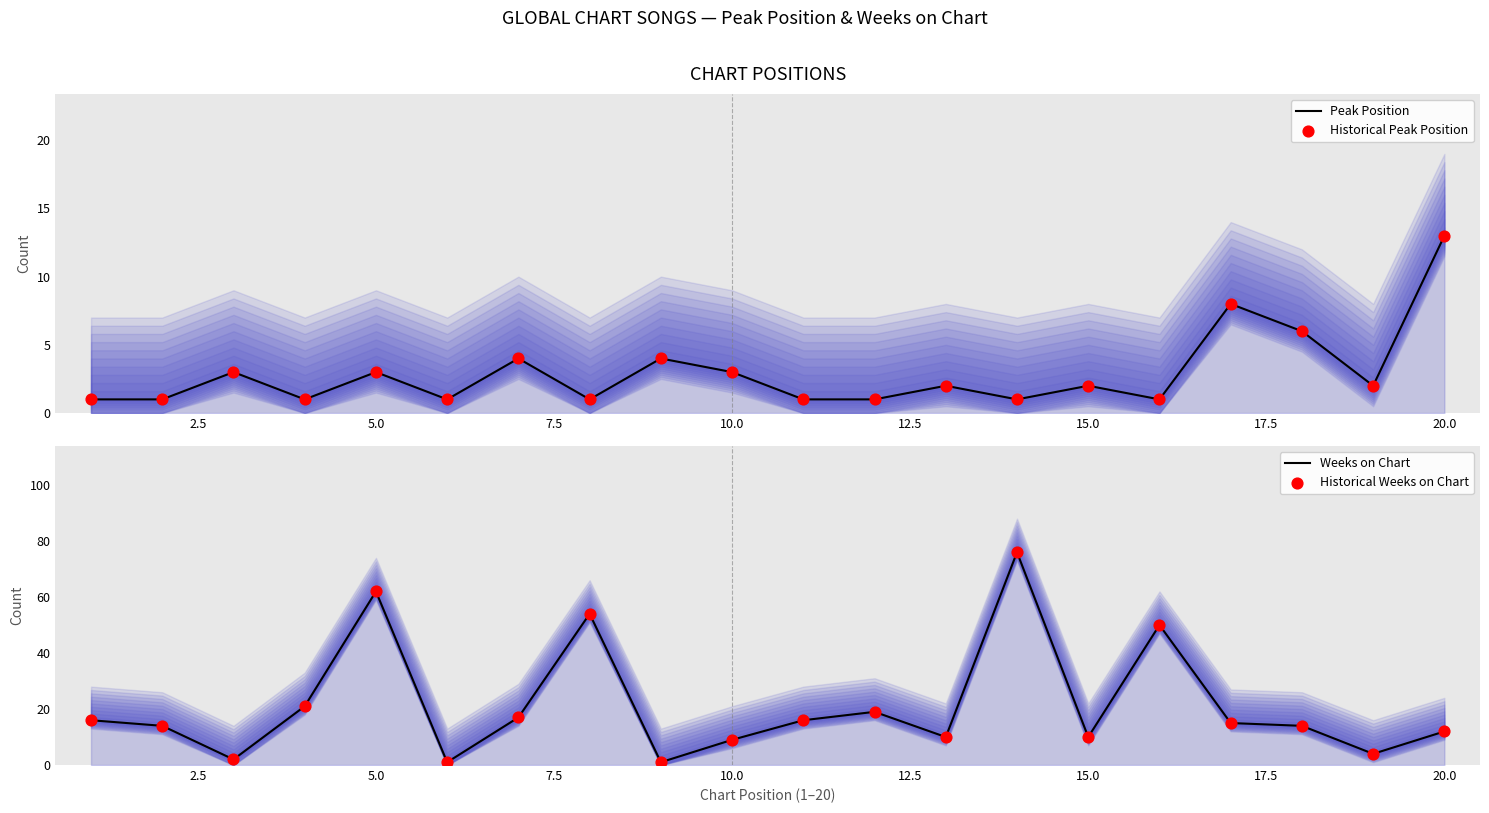

Is the value of Historical Peak Position at 0.0 greater than the value of Historical Weeks on Chart at 15.0?

No